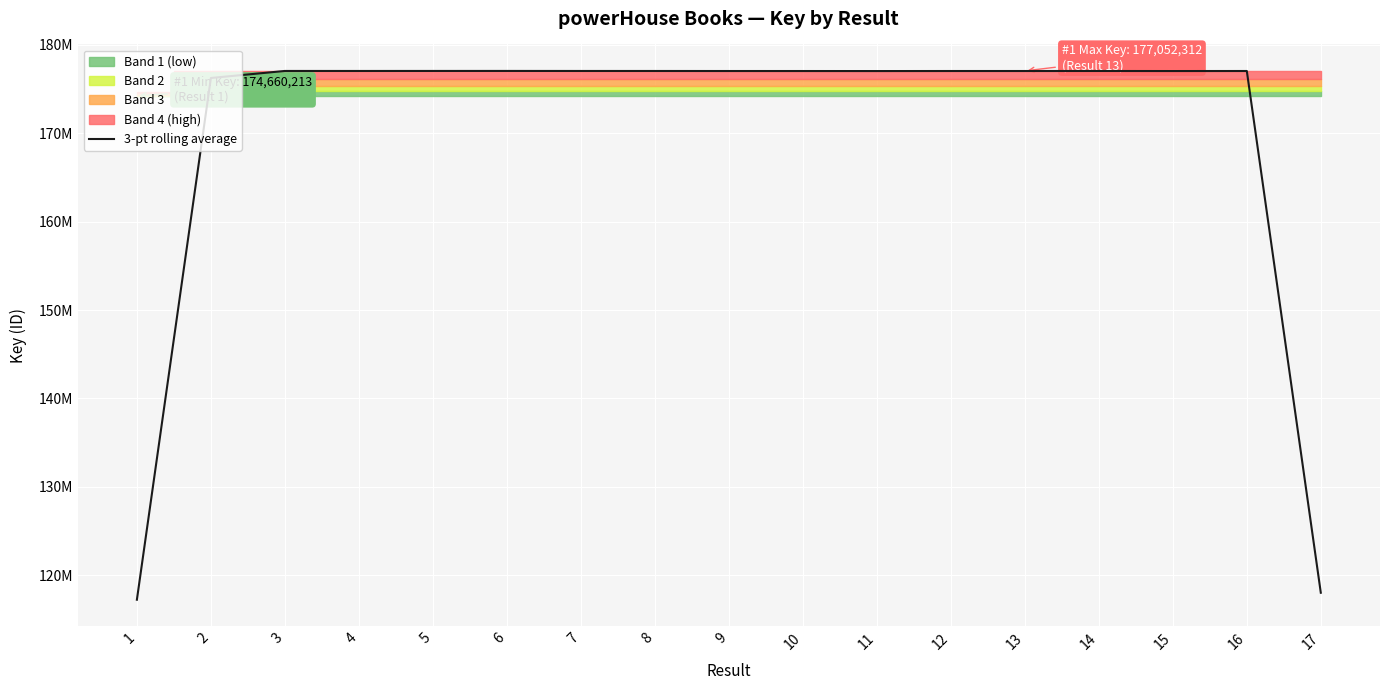

How many points are lower than both their immediate neighbors (excluding endpoints)?

3